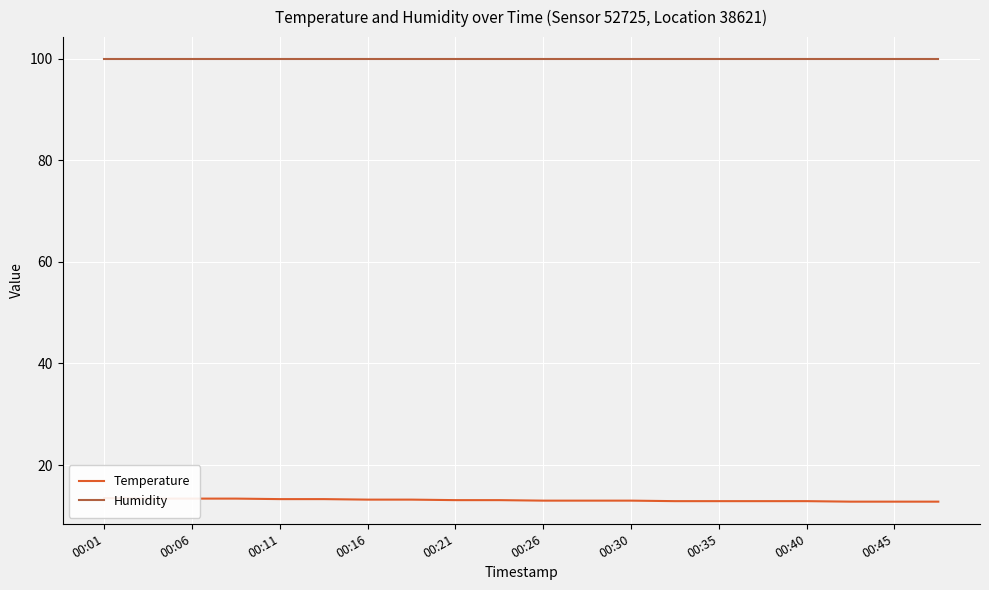

What are all the series names shown in the legend?

Temperature, Humidity